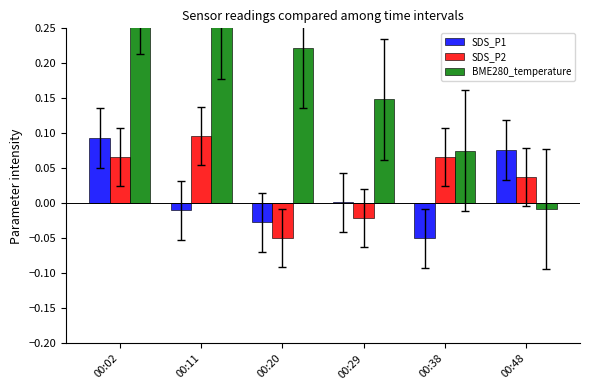

At which category does the chart reach its minimum across all series?

00:38